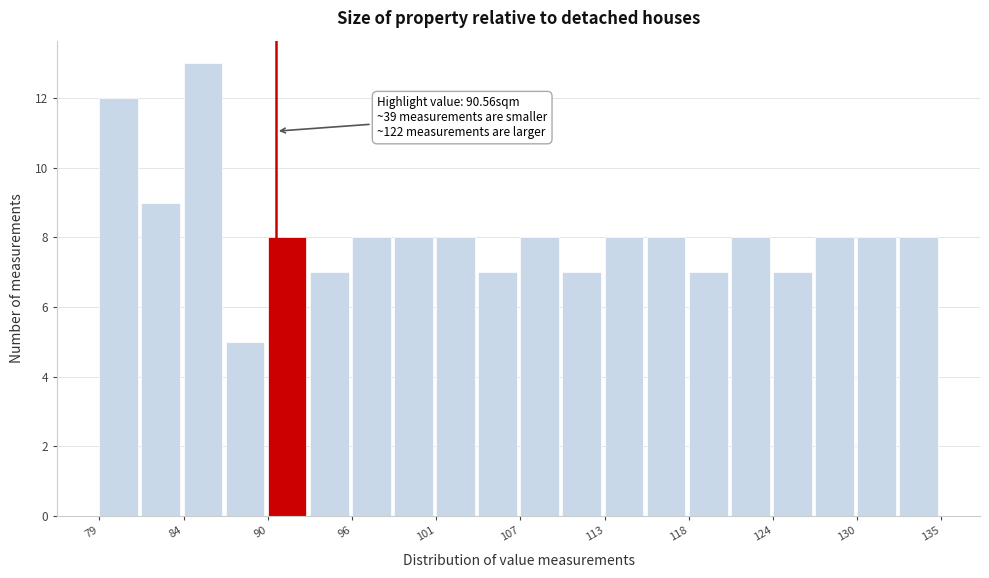

Around what value on the x-axis is the tallest bar? Give the approximate position of its centre, as read against the axis.

86